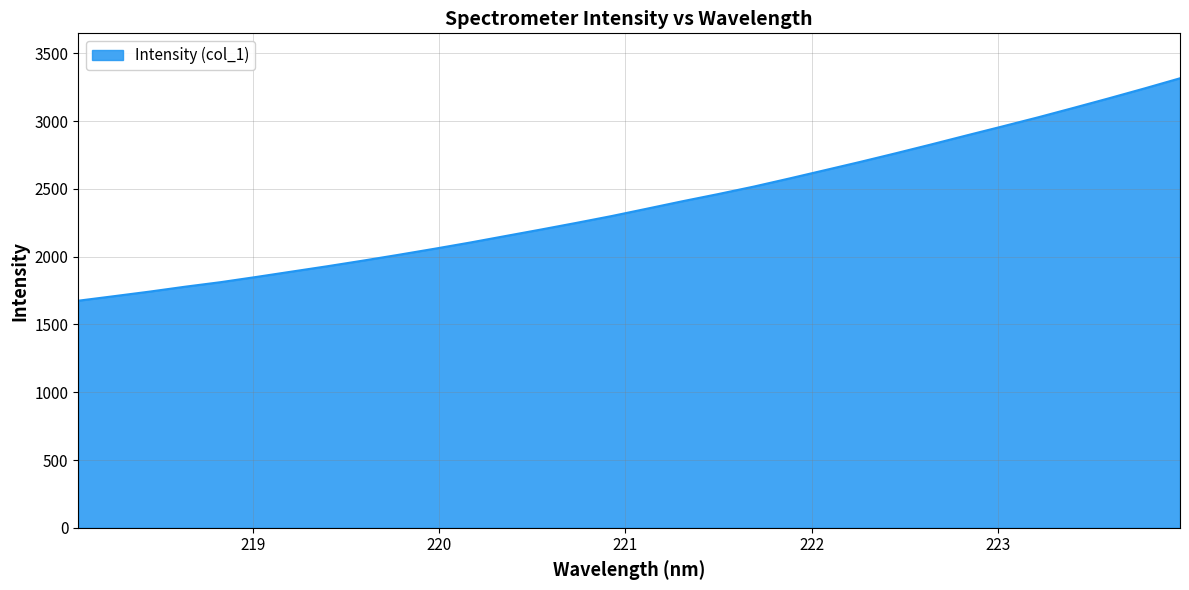

Does the chart have visible grid lines?

Yes